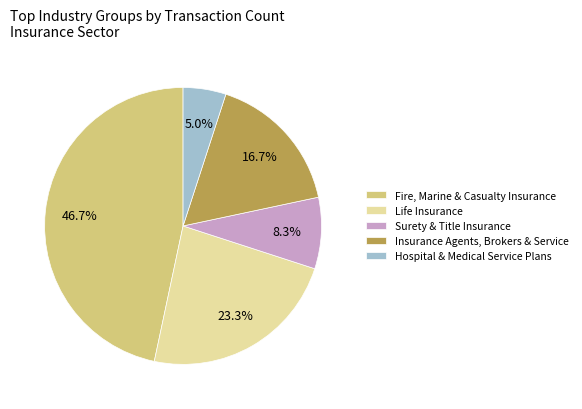

Which has a higher value, Fire, Marine & Casualty Insurance or Life Insurance?

Fire, Marine & Casualty Insurance